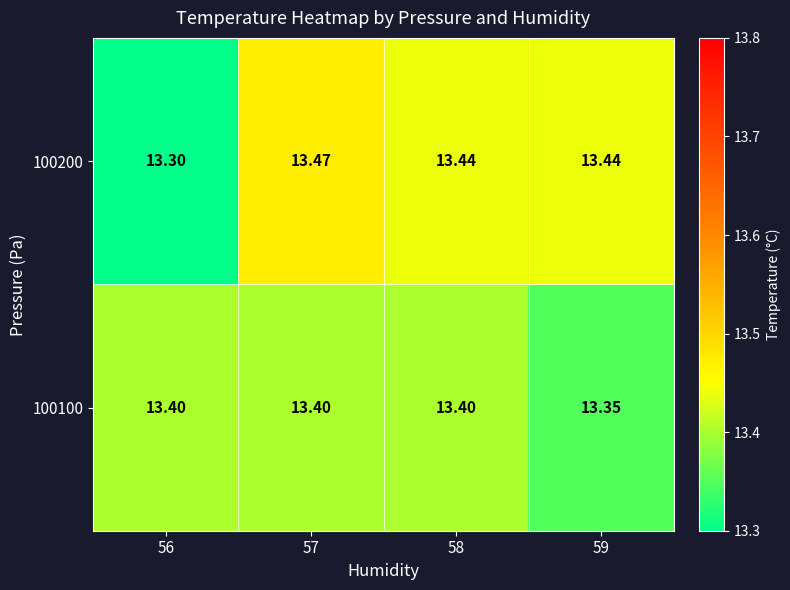

Count the number of categories in the chart.

4